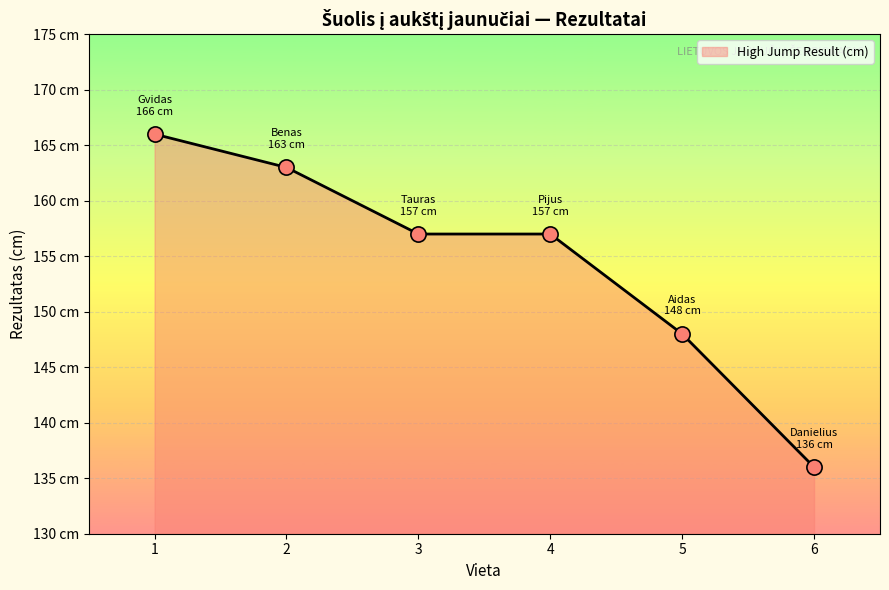

Is this an area chart (filled region under the line)?

Yes